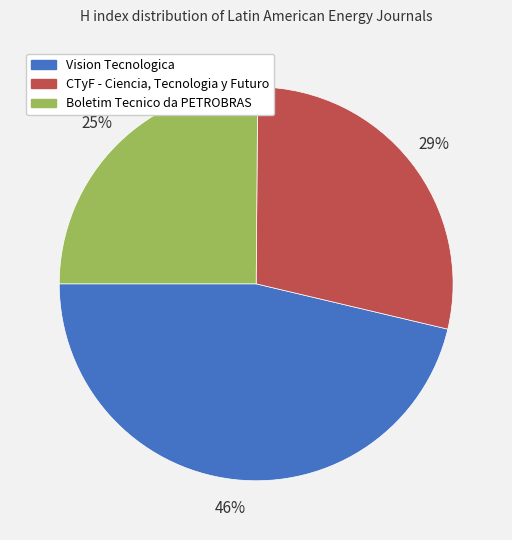

Which has a higher value, Vision Tecnologica or Boletim Tecnico da PETROBRAS?

Vision Tecnologica